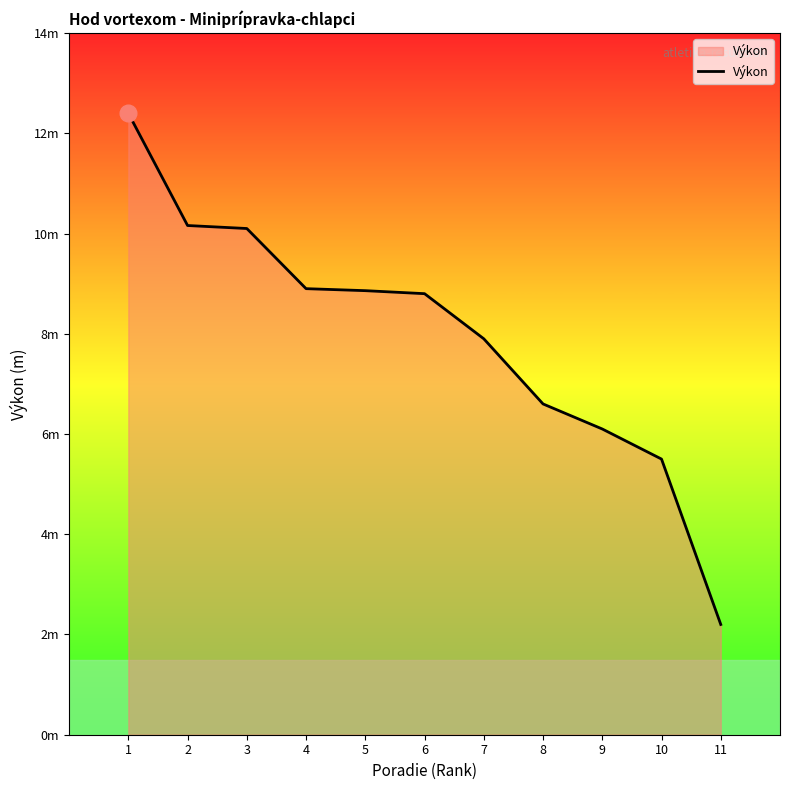

At which label is the value closest to 7?

8